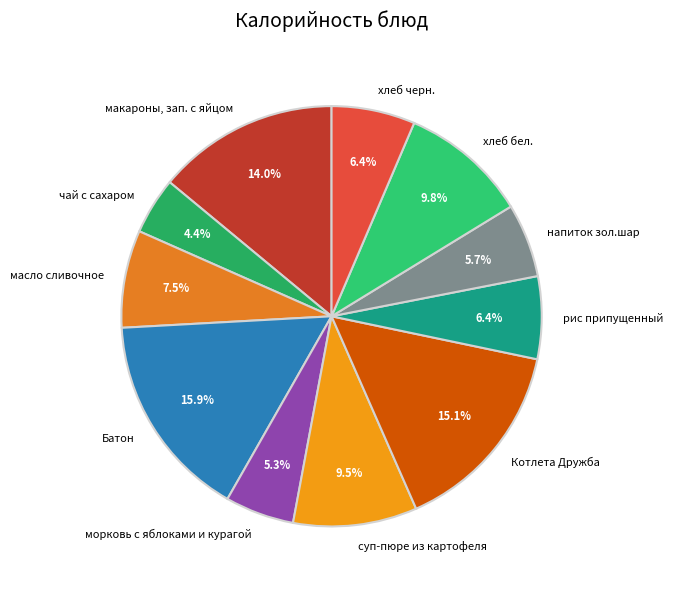

Between суп-пюре из картофеля and напиток зол.шар, which is larger?

суп-пюре из картофеля